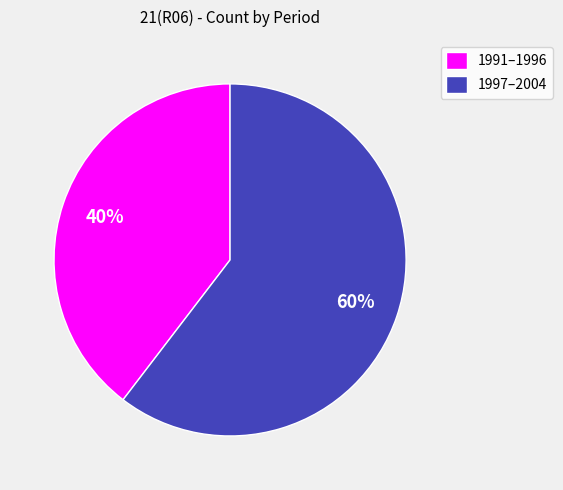

To the nearest percent, what is the average slice percentage?

50%